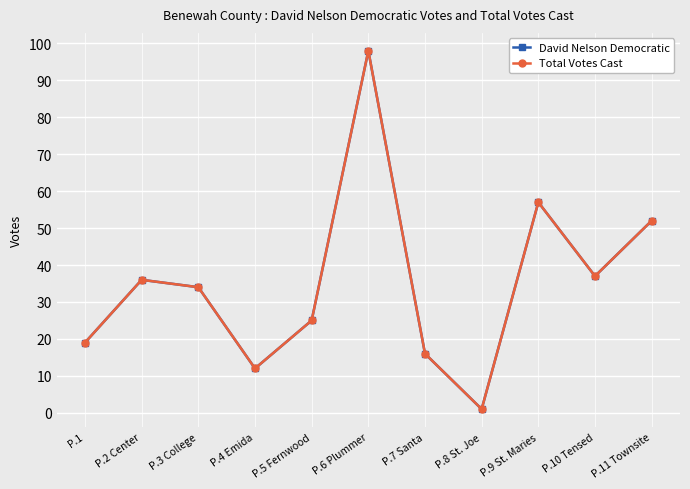

What is the total value across all series at P.10 Tensed?

74